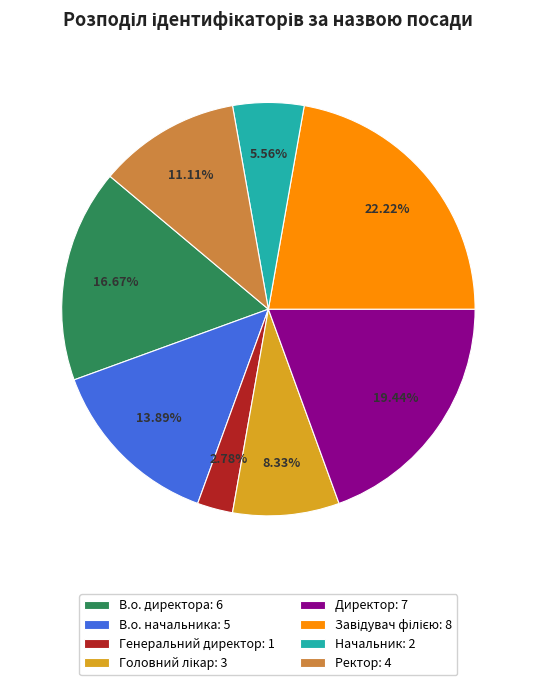

Which category has the smallest portion of the pie?

Генеральний директор